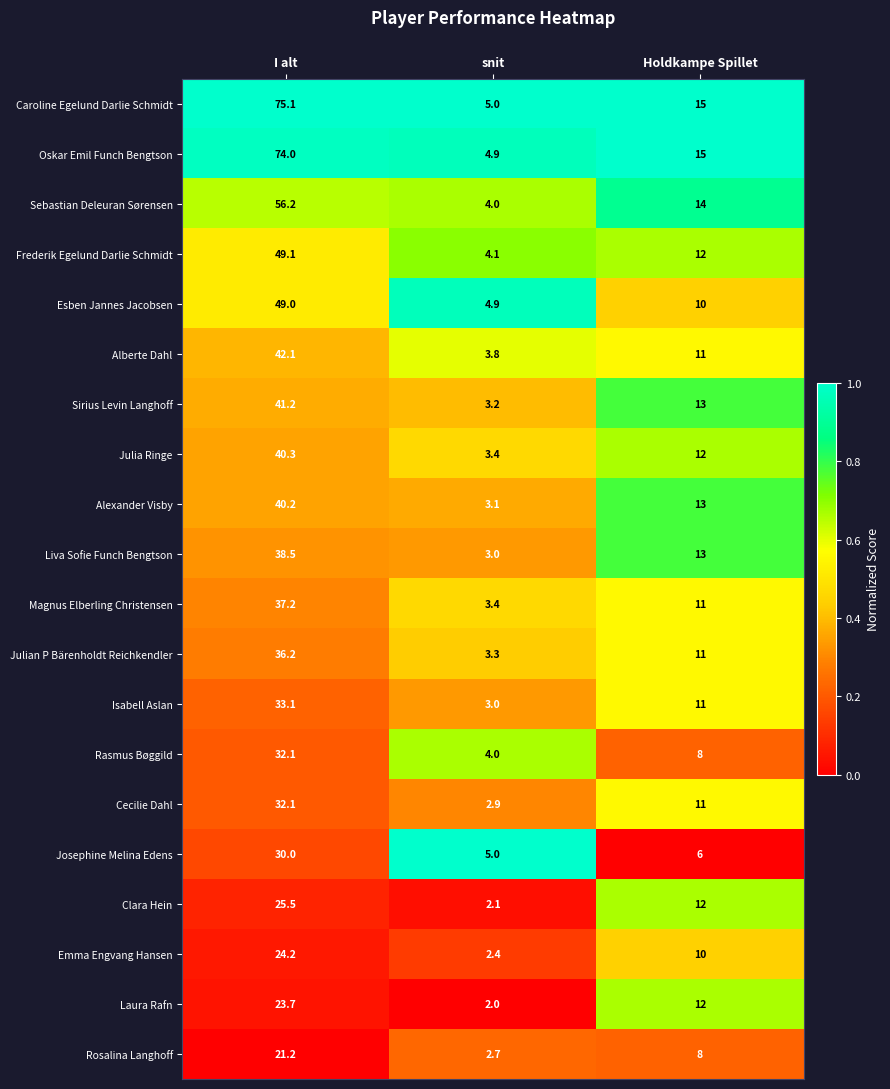

What is the greatest value displayed?

75.1